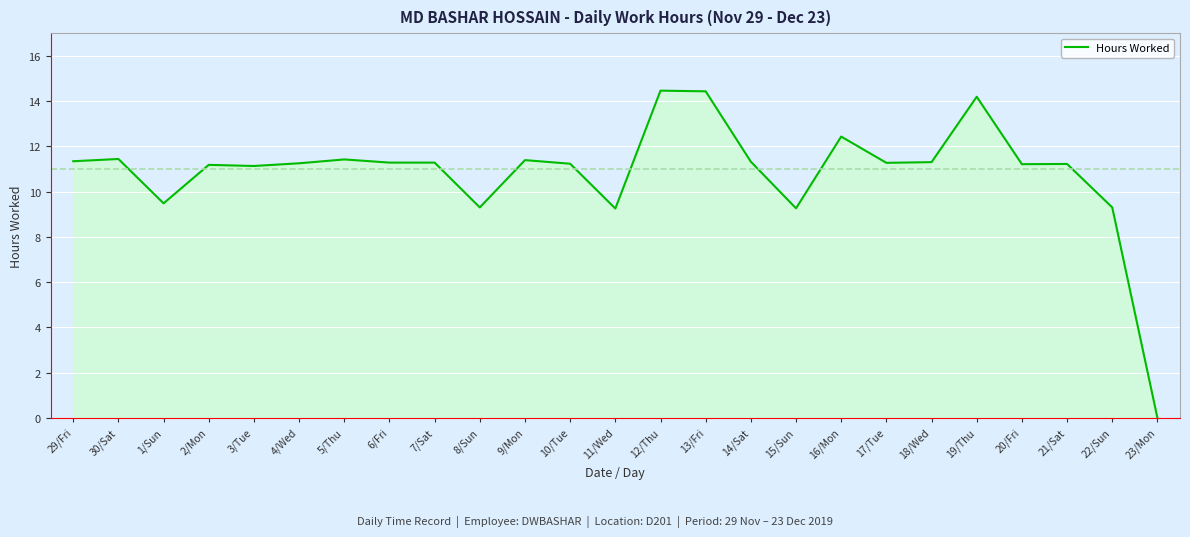

True or false: the data shows 19.2 at 18/Wed.

False